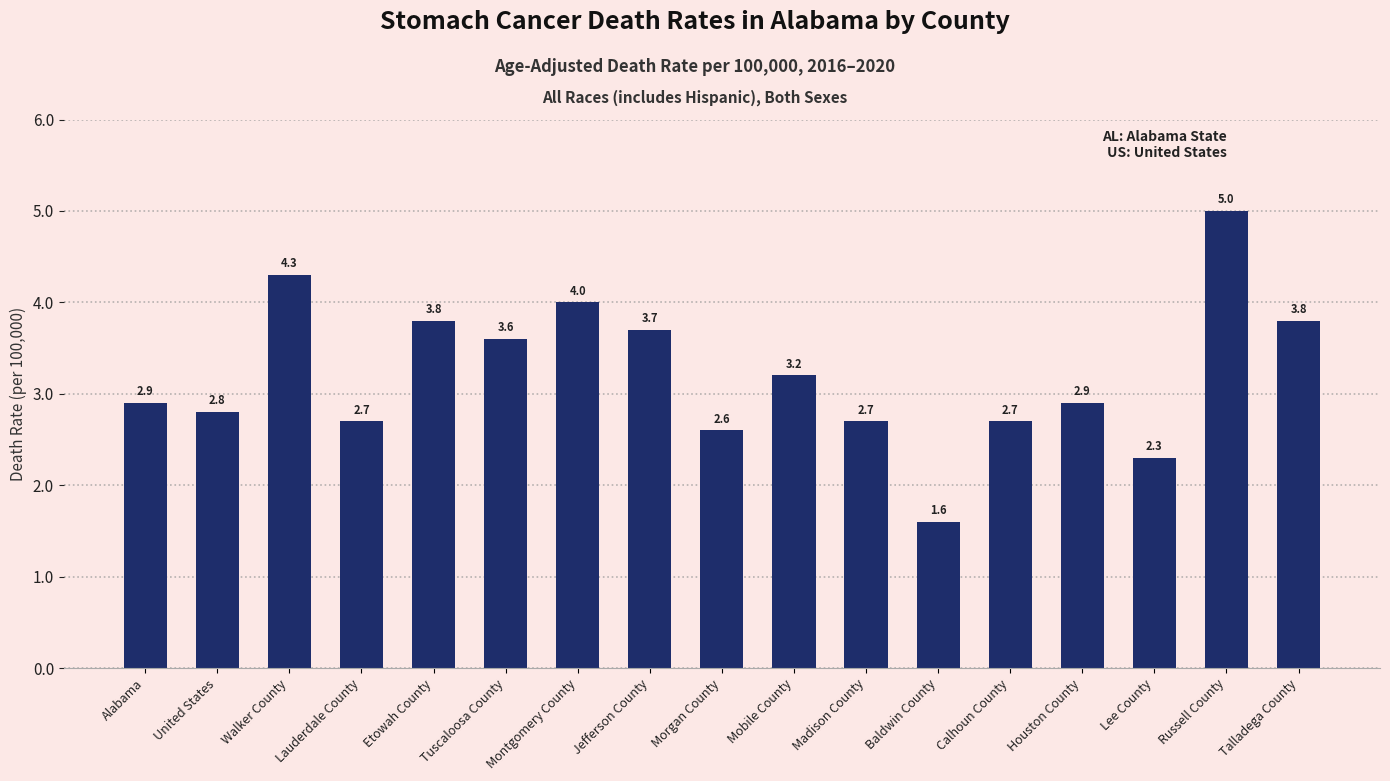

Which category has the lowest value across all series?

Baldwin County